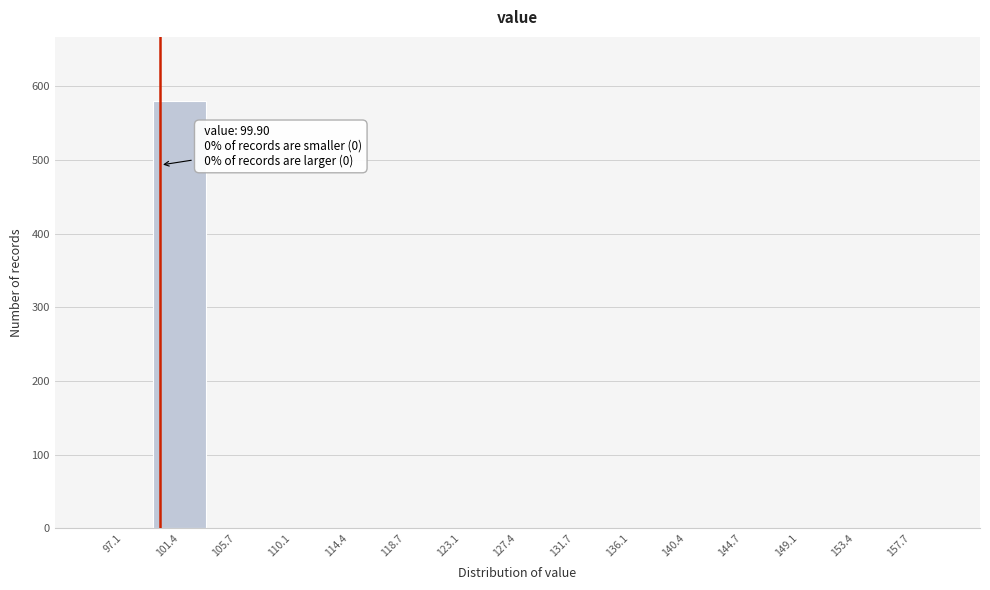

Which range on the x-axis has the tallest bar?

99.0 to 103.5